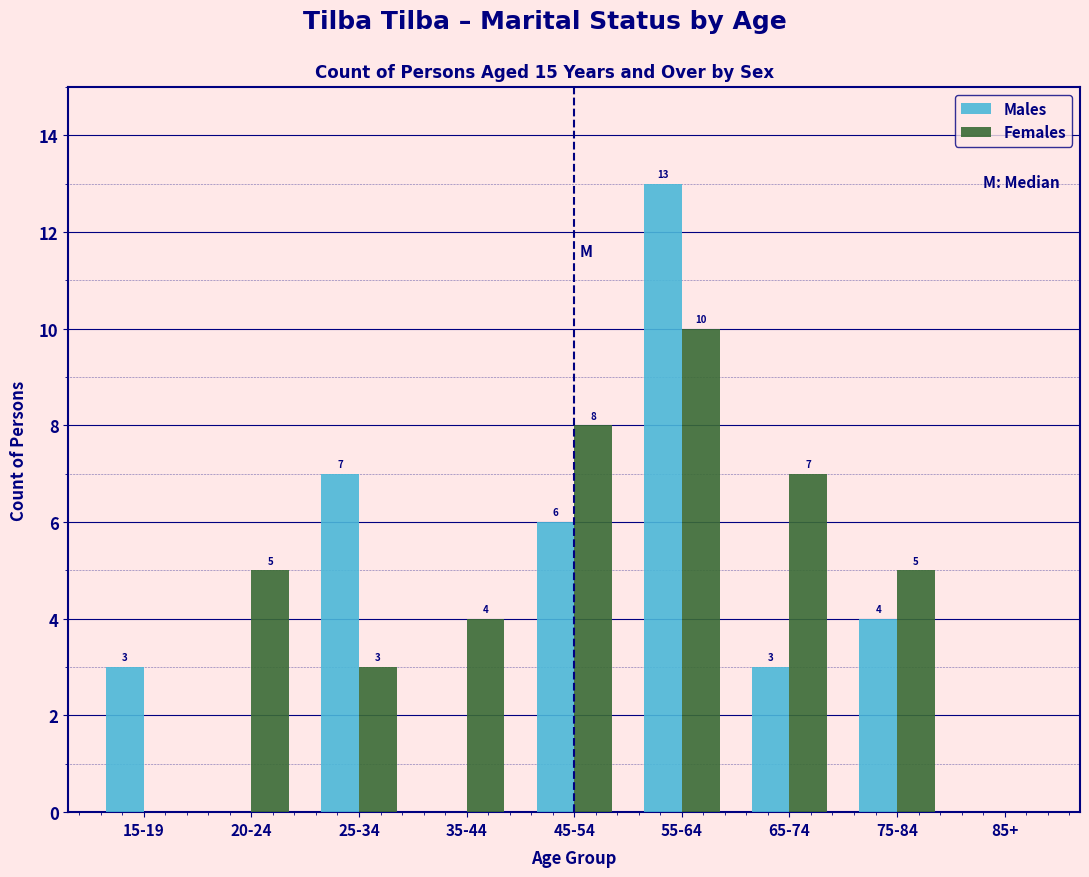

Reading left to right, what are all the values shown in this chart?

Males: 15-19=3	20-24=0	25-34=7	35-44=0	45-54=6	55-64=13	65-74=3	75-84=4	85+=0
Females: 15-19=0	20-24=5	25-34=3	35-44=4	45-54=8	55-64=10	65-74=7	75-84=5	85+=0